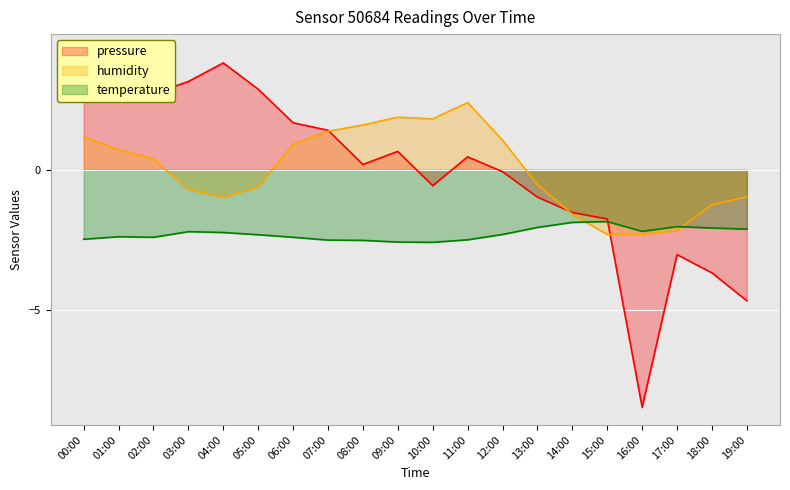

At which category is the sum across all series the highest?

00:00